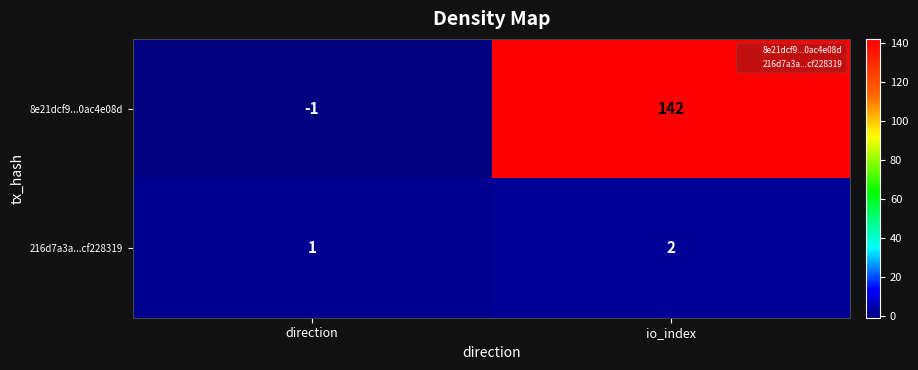

Which series has the widest spread of values?

8e21dcf9...0ac4e08d